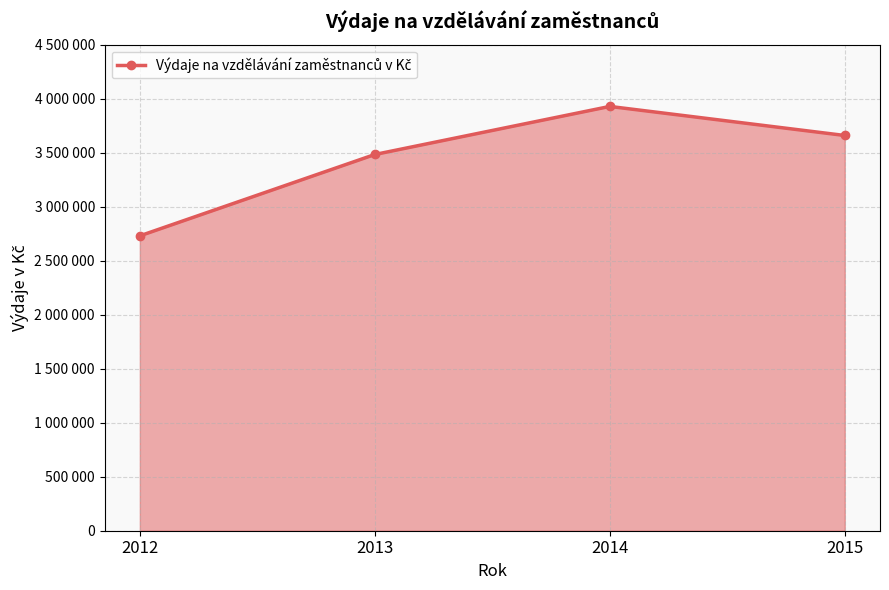

List the labels in order of value, smallest first.

2012, 2013, 2015, 2014